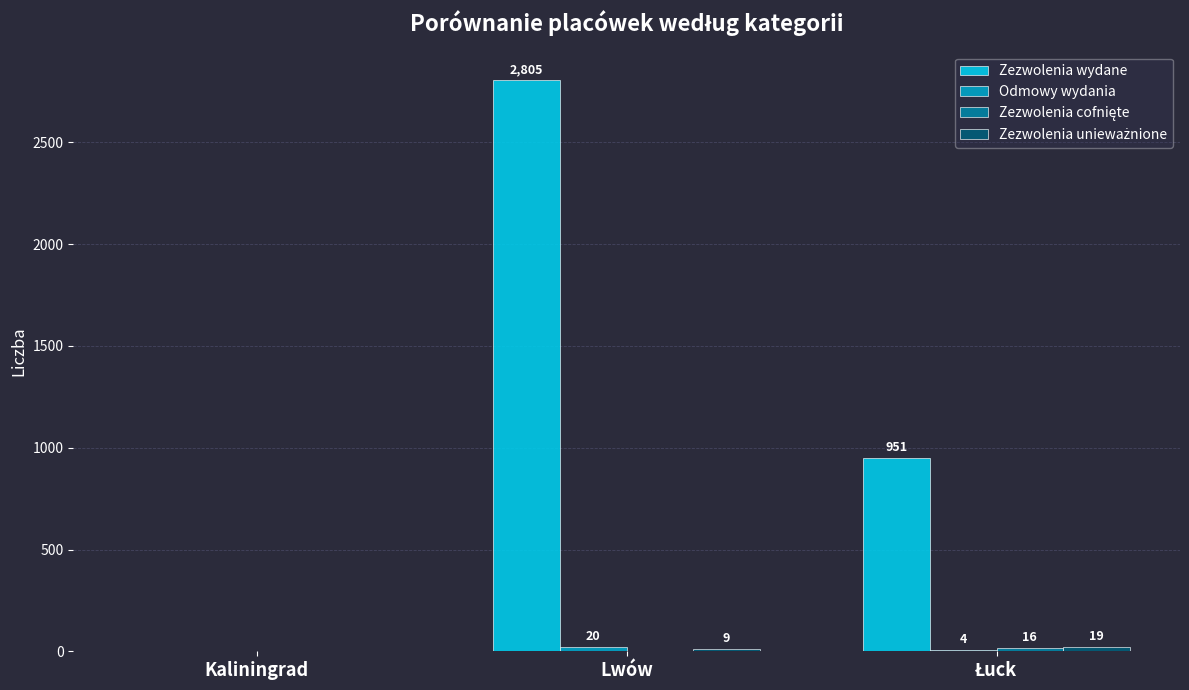

Between Kaliningrad and Lwów, which series saw the biggest shift?

Zezwolenia wydane